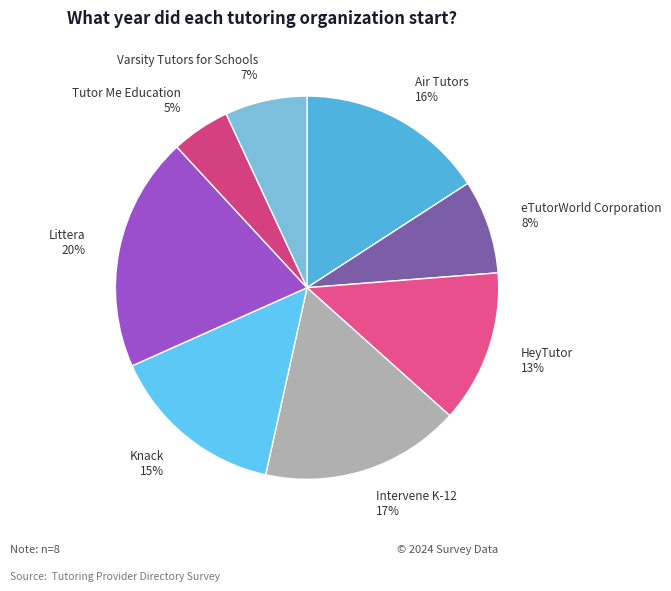

To the nearest percent, what portion does Littera represent?

20%